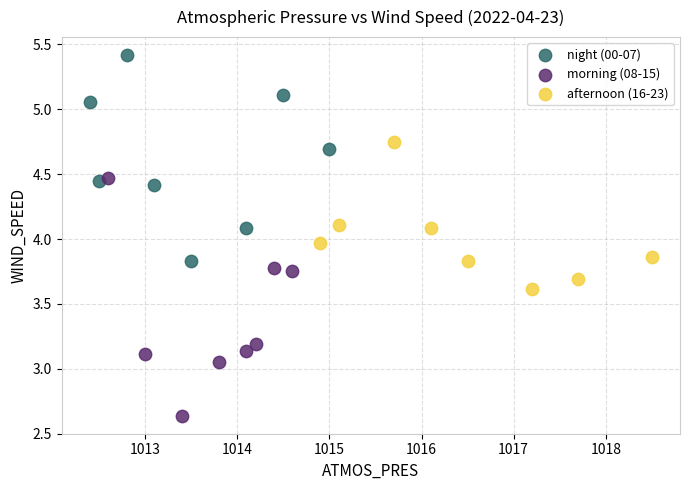

Which series contains the highest Y value?

night (00-07)